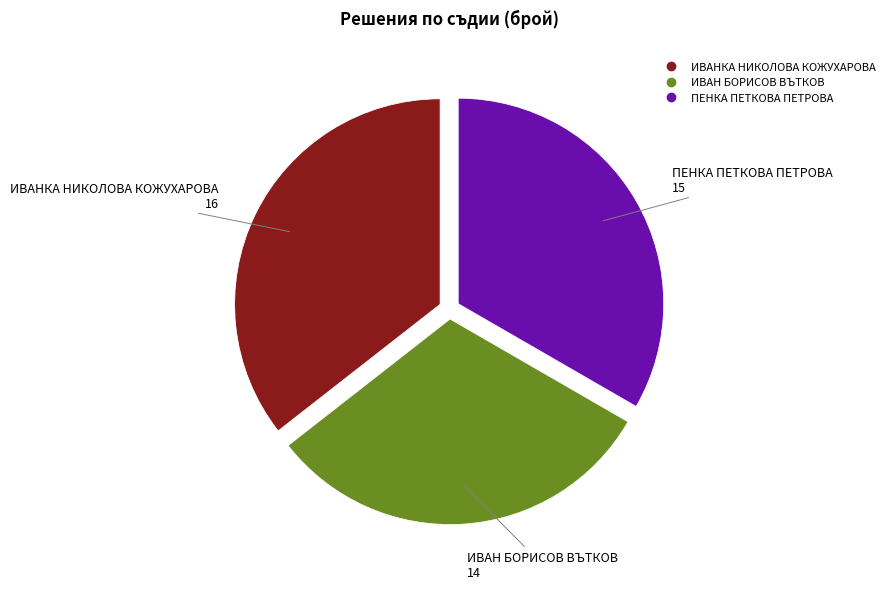

Count the number of slices in the pie.

3